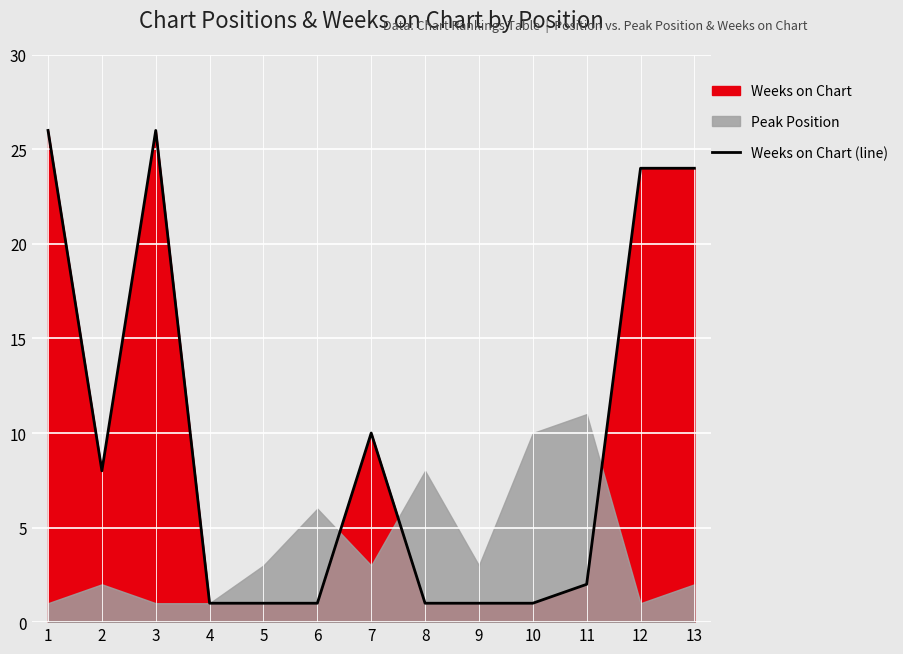

The value at 11 is 2. True or false?

True